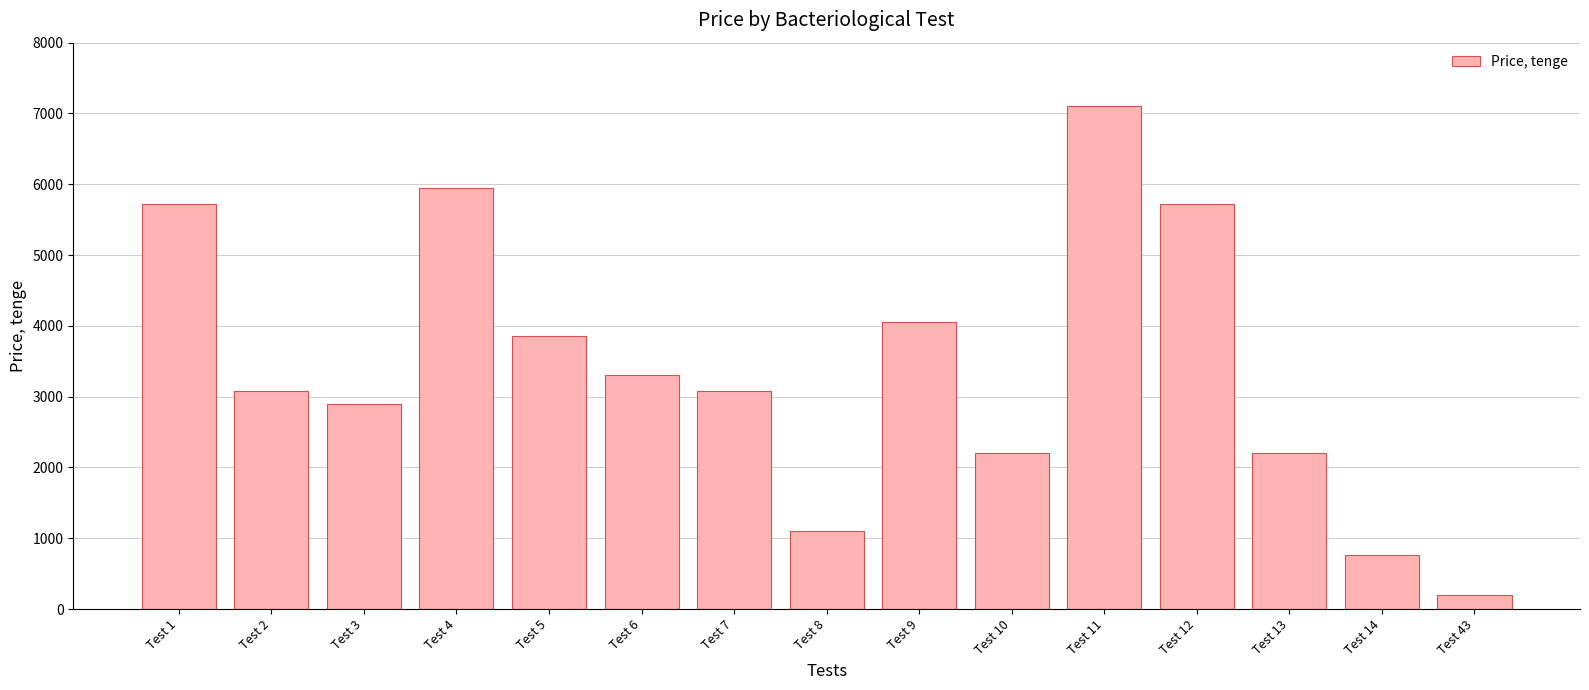

Which label corresponds to the largest value in the chart?

Test 11